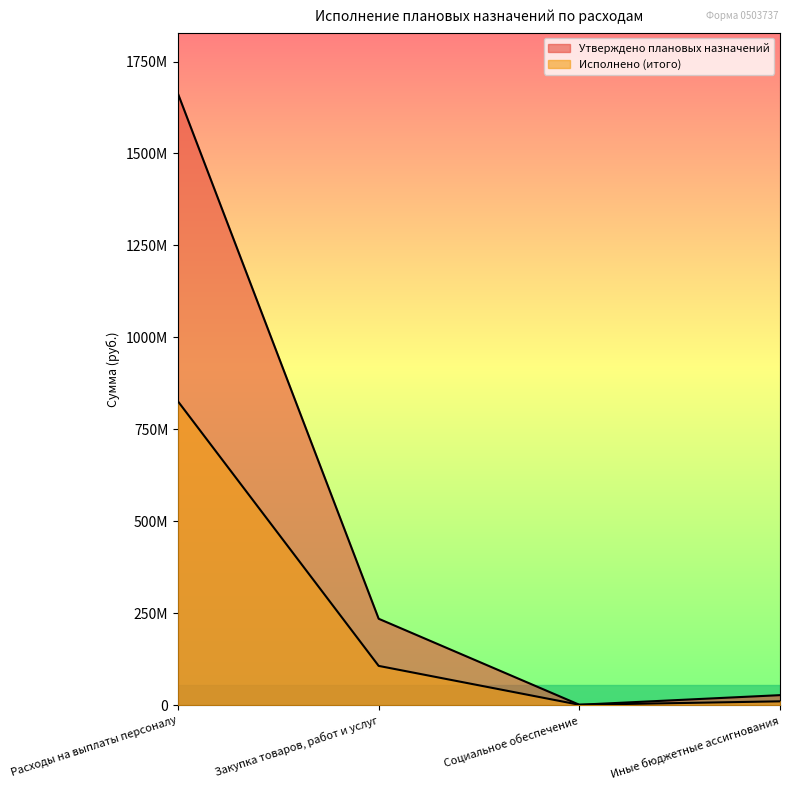

Which series changed the most between Закупка товаров, работ и услуг and Иные бюджетные ассигнования?

Утверждено плановых назначений